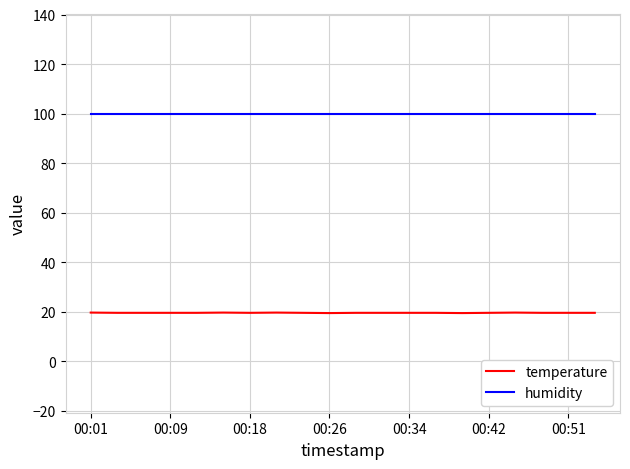

What is the minimum value shown in the chart?

19.4